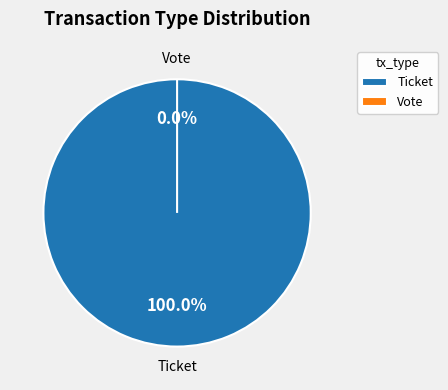

How many segments does this pie chart have?

2